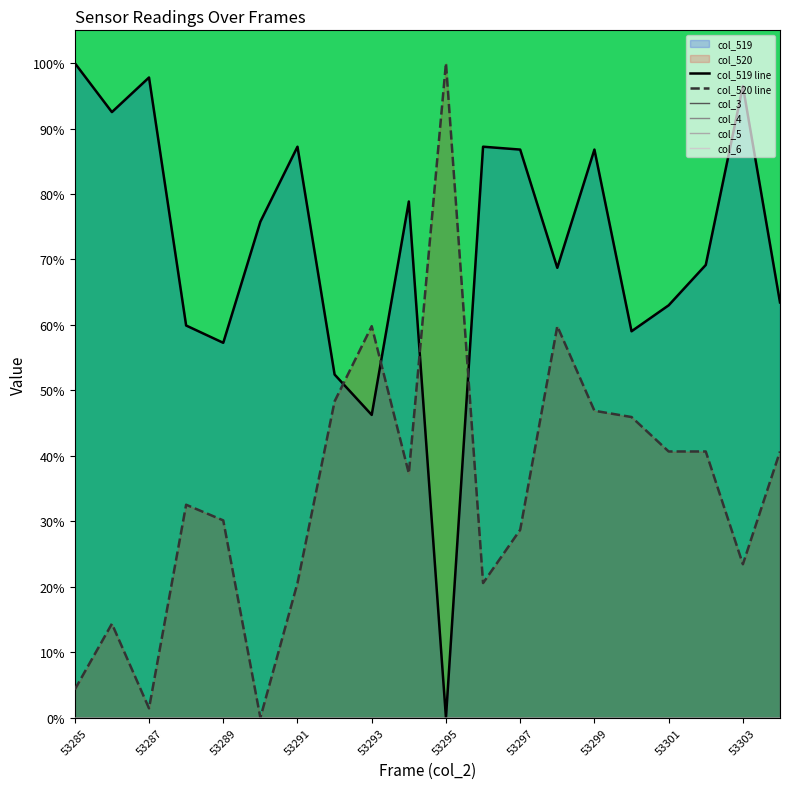

Which category has the highest value in the col_5 series?

53285